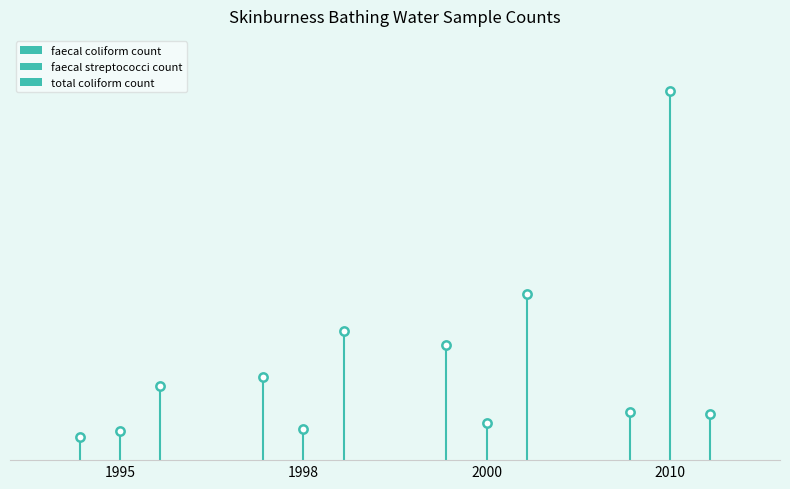

At which label does faecal coliform count reach its minimum?

1995